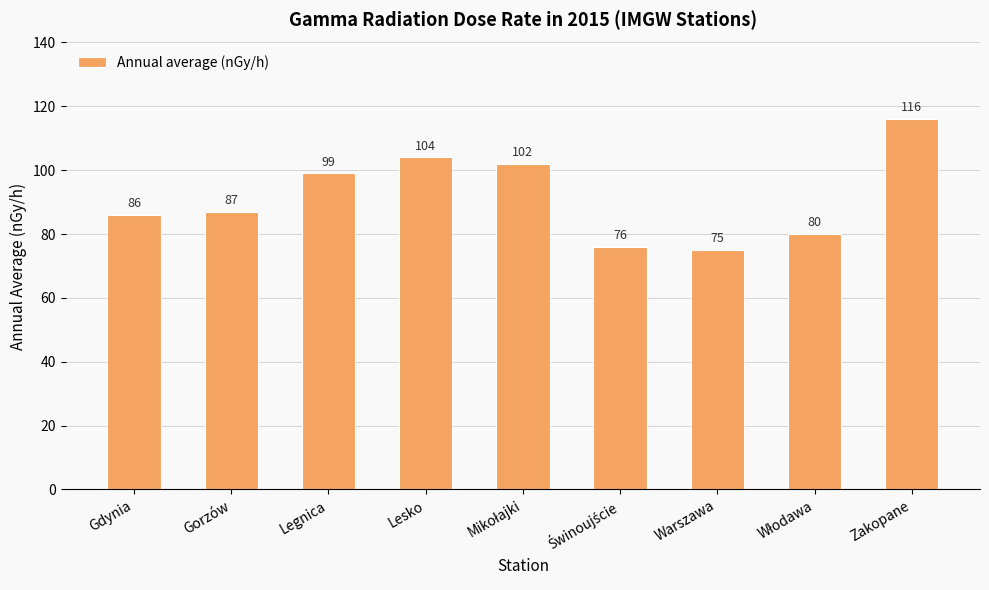

The value at Zakopane is 116. True or false?

True